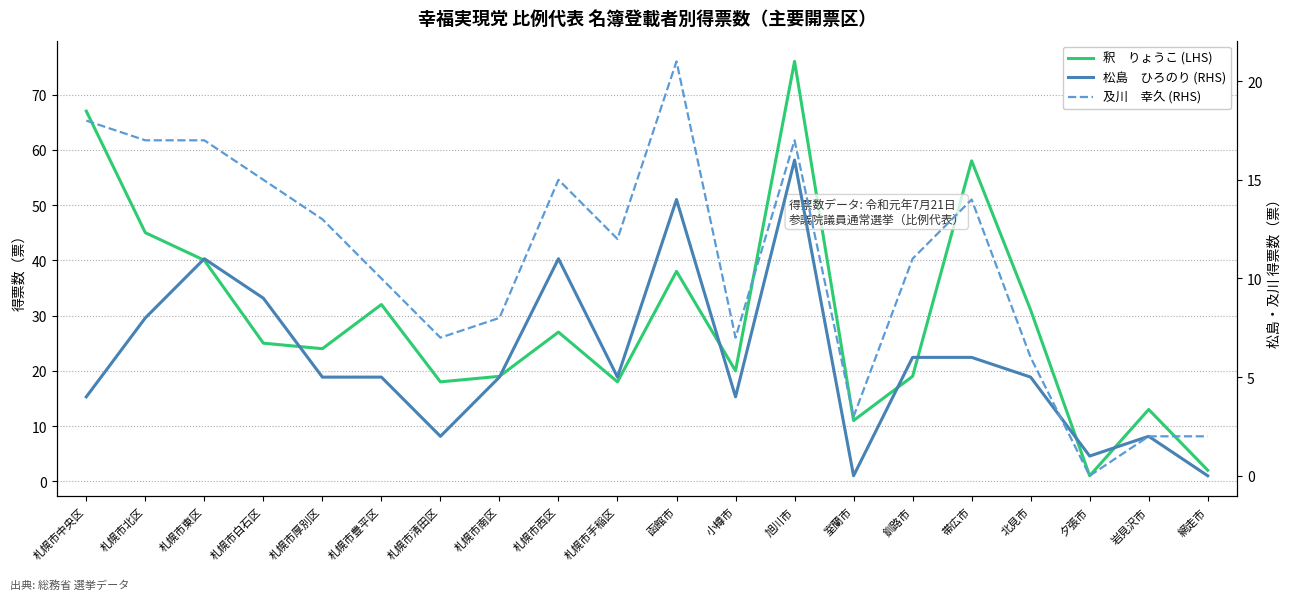

What are all the series names shown in the legend?

釈　りょうこ (LHS), 松島　ひろのり (RHS), 及川　幸久 (RHS)